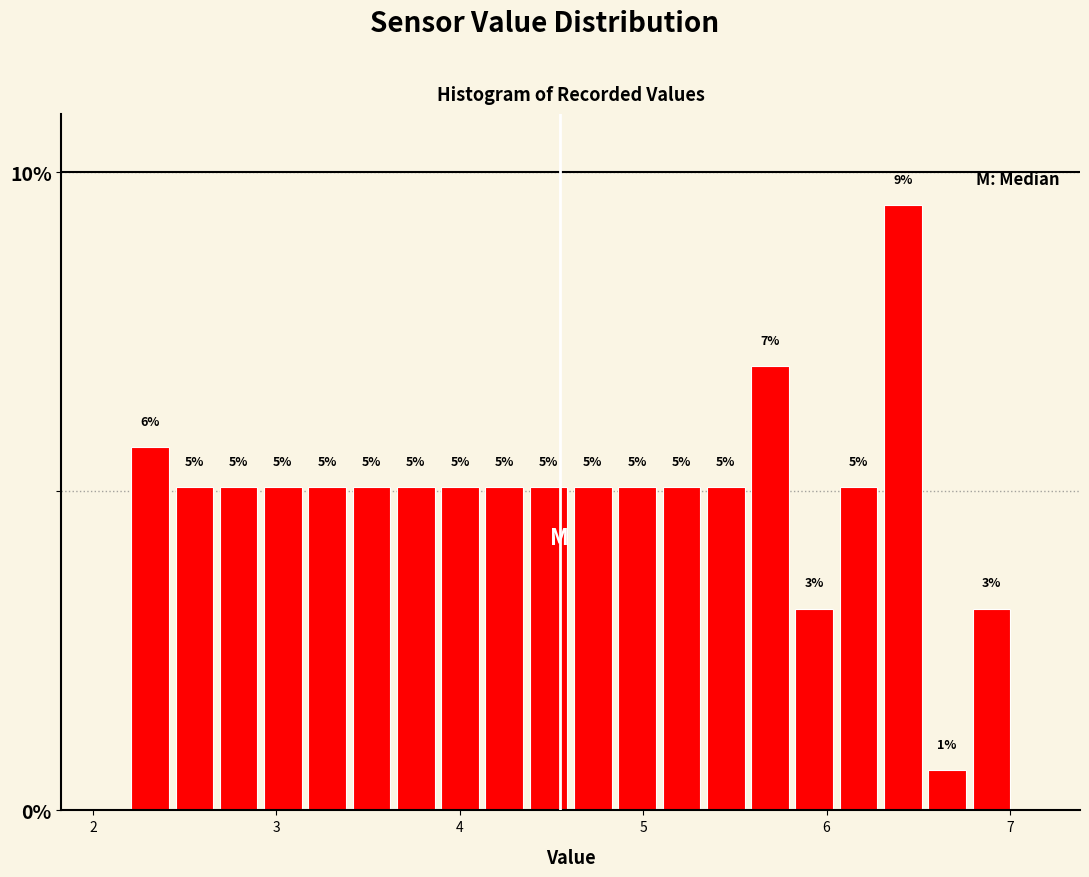

Read against the x-axis, roughly where is the centre of the tallest bar?

6.4